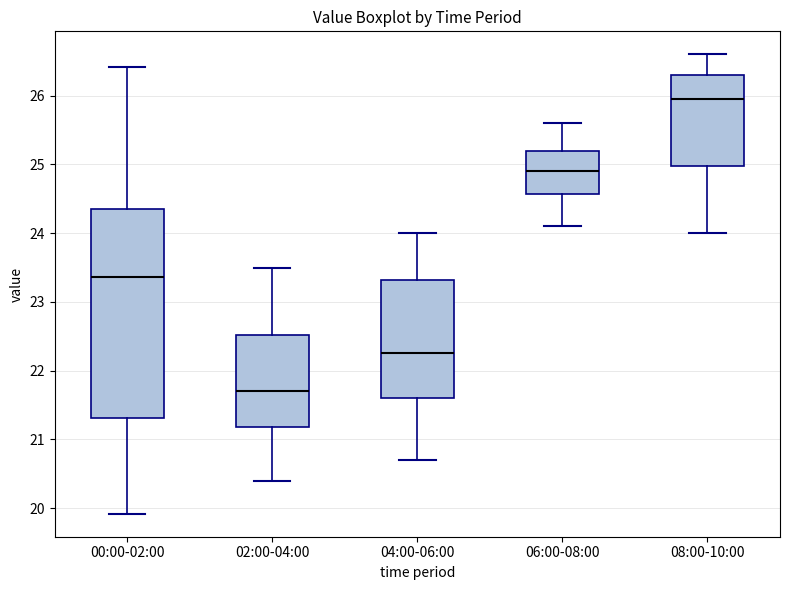

Comparing the boxes themselves (not the whiskers), which one is the tallest?

00:00-02:00